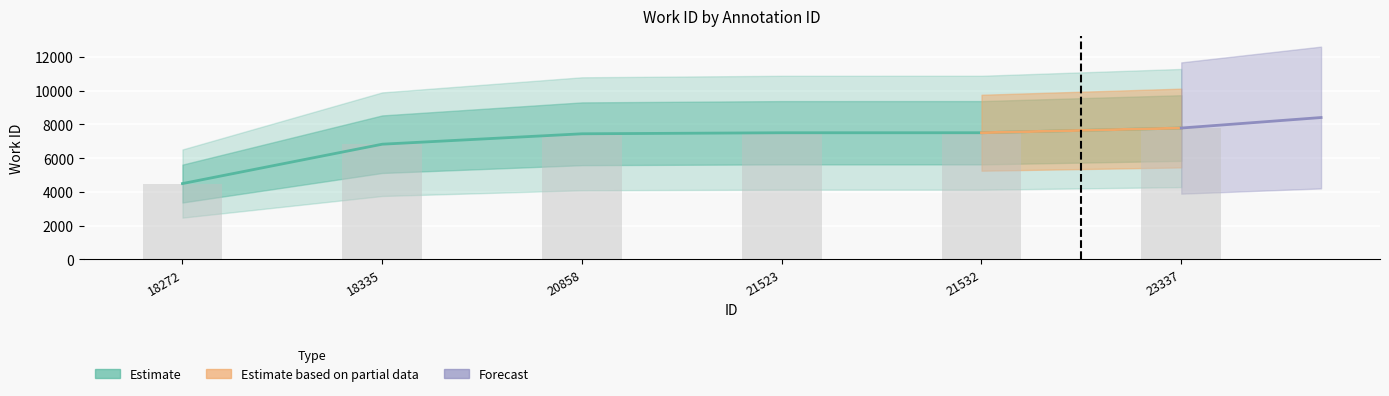

Between 18272 and 21532, which is larger?

21532